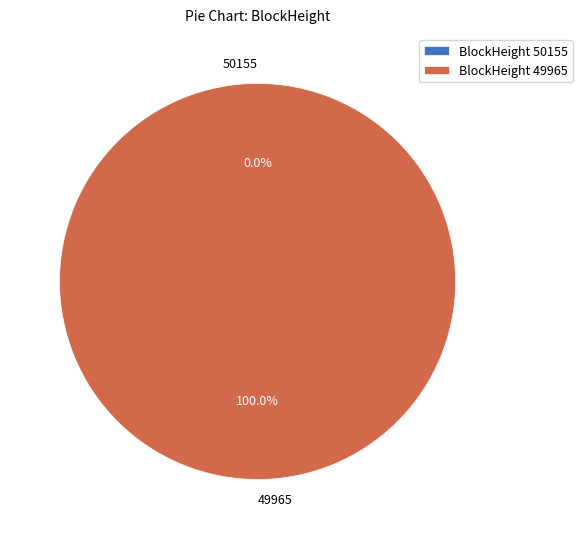

Is it true that 49965 is 100% of the pie?

True